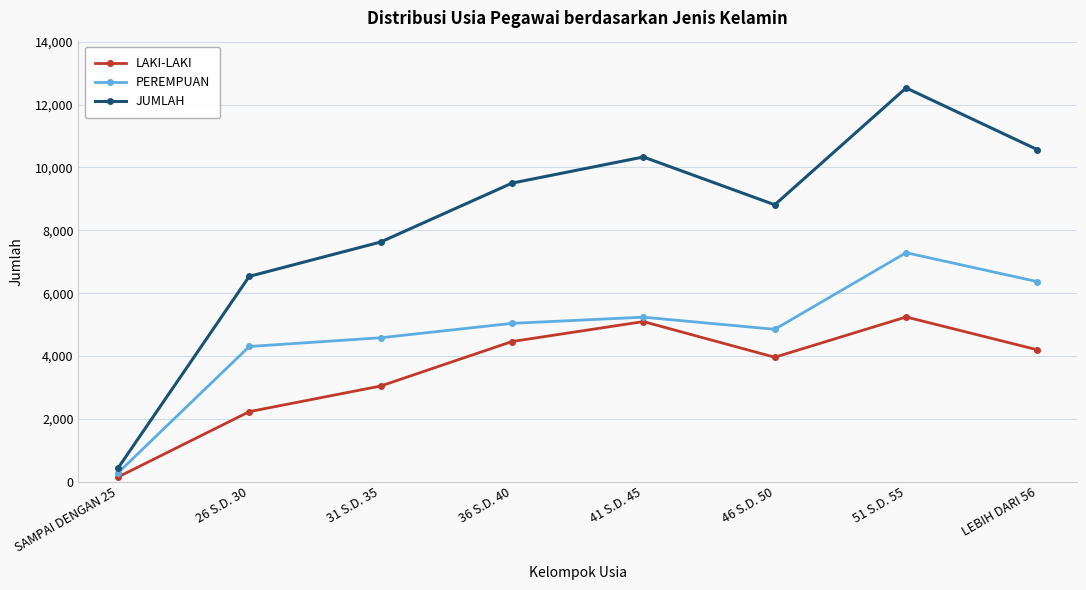

Which series has the largest range (max minus min)?

JUMLAH